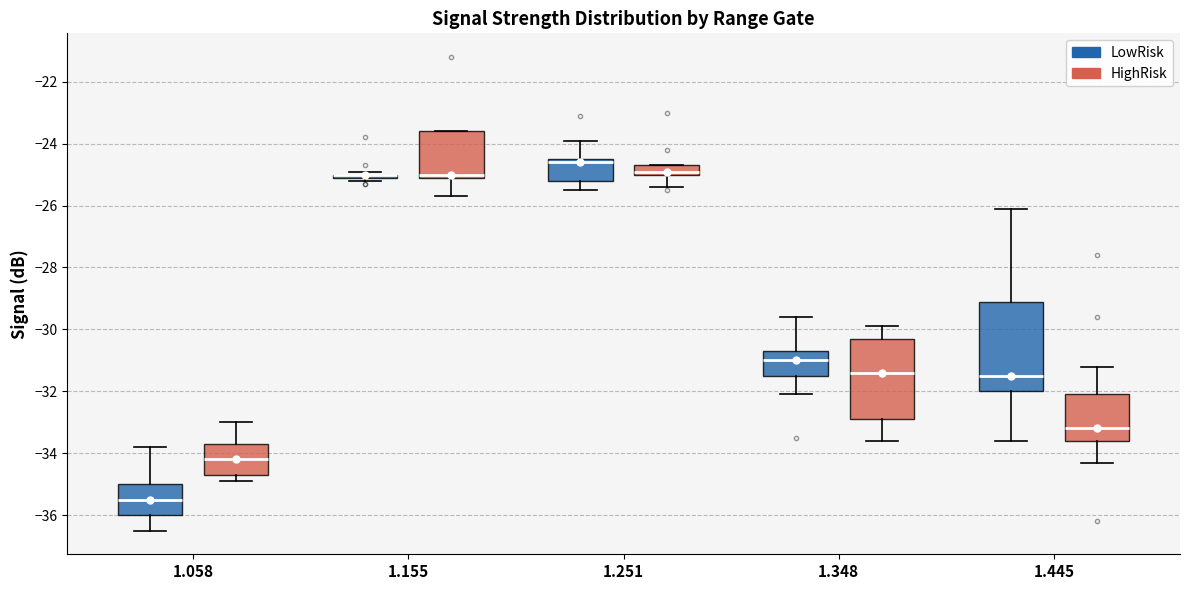

Reading left to right, read every box against the y-axis: the position of its median line, the range the box covers, and the ends of its whiskers. The values are not printed on the chart, so give them approximately, as read against the axis.

1.058 (LowRisk): median -35.4, box -36.0 to -35.0, whiskers -36.4 to -33.8
1.058 (HighRisk): median -34.2, box -34.6 to -33.6, whiskers -34.8 to -33.0
1.155 (LowRisk): box collapsed to a line at -25.0, whiskers -25.2 to -24.8
1.155 (HighRisk): median -25.0 (just above the box's lower edge), box -25.0 to -23.6, whiskers -25.6 to -23.6
1.251 (LowRisk): median -24.6, box -25.2 to -24.4, whiskers -25.4 to -23.8
1.251 (HighRisk): median -24.8, box -25.0 to -24.6, whiskers -25.4 to -24.6
1.348 (LowRisk): median -31.0, box -31.4 to -30.6, whiskers -32.0 to -29.6
1.348 (HighRisk): median -31.4, box -32.8 to -30.2, whiskers -33.6 to -29.8
1.445 (LowRisk): median -31.4, box -32.0 to -29.0, whiskers -33.6 to -26.0
1.445 (HighRisk): median -33.2, box -33.6 to -32.0, whiskers -34.2 to -31.2